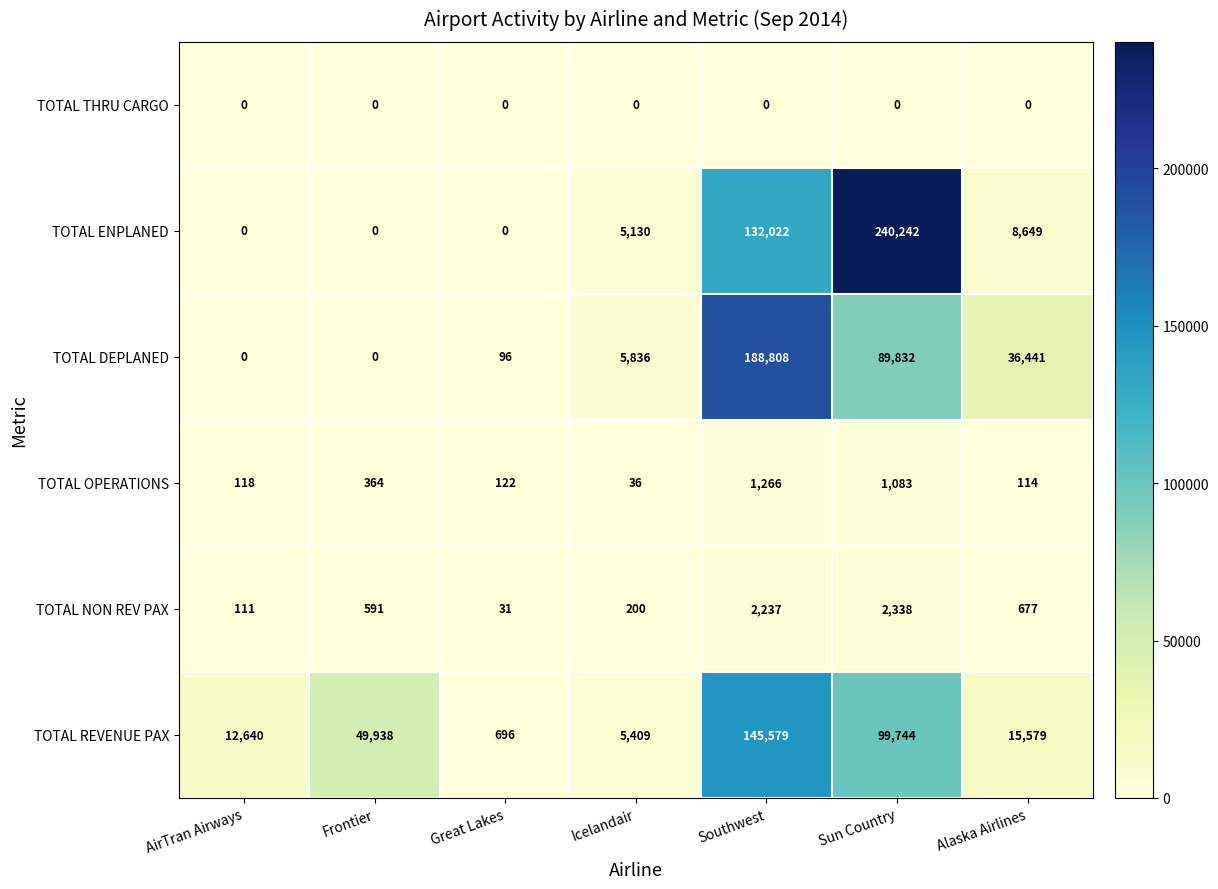

At Alaska Airlines, list the series in order from largest to smallest.

TOTAL DEPLANED, TOTAL REVENUE PAX, TOTAL ENPLANED, TOTAL NON REV PAX, TOTAL OPERATIONS, TOTAL THRU CARGO